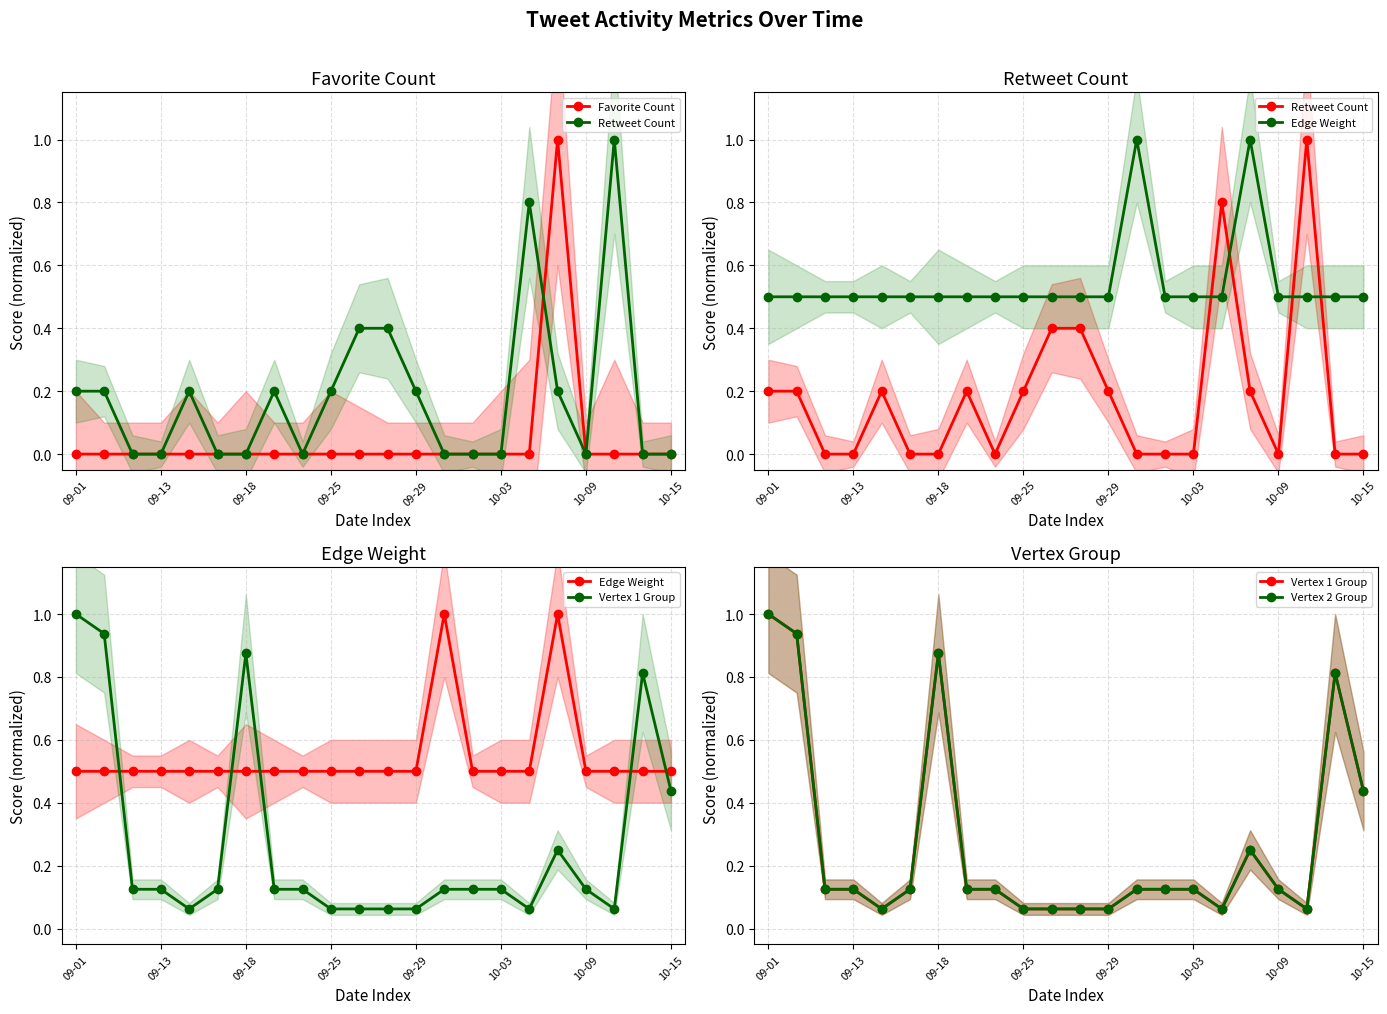

What is the spread (max minus min) of values at 09-25?

0.5